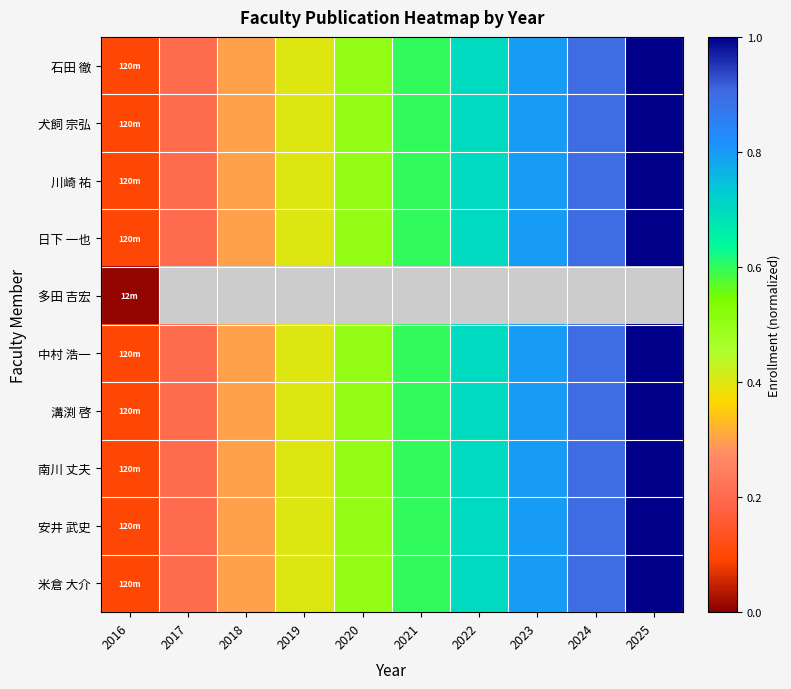

What is the maximum value shown in the chart?

1.0